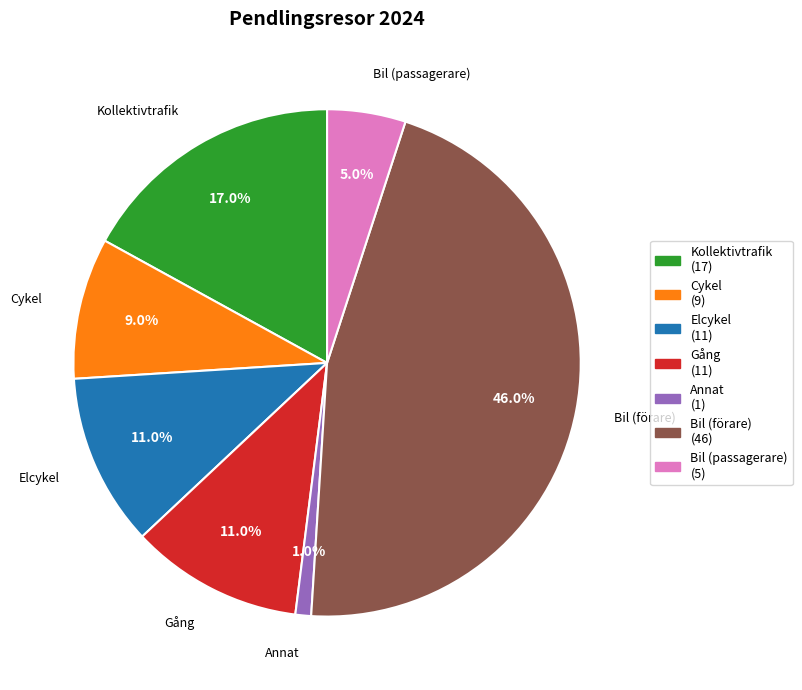

Approximately how many times larger is the value at Kollektivtrafik compared to Bil (passagerare)?

3.4